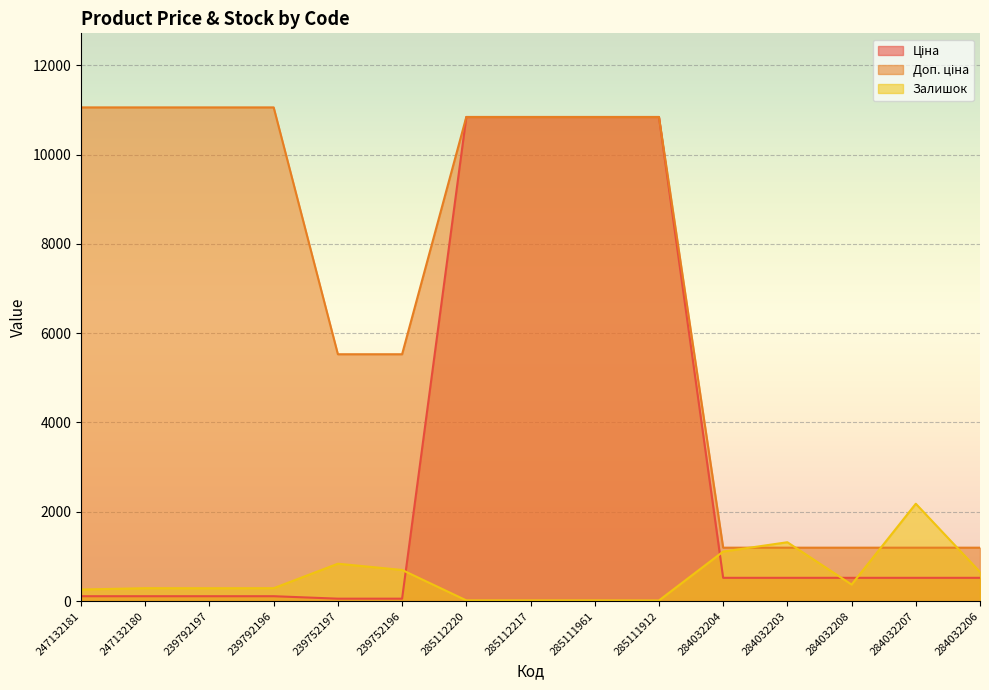

At how many categories does at least one series exceed 10290?

8